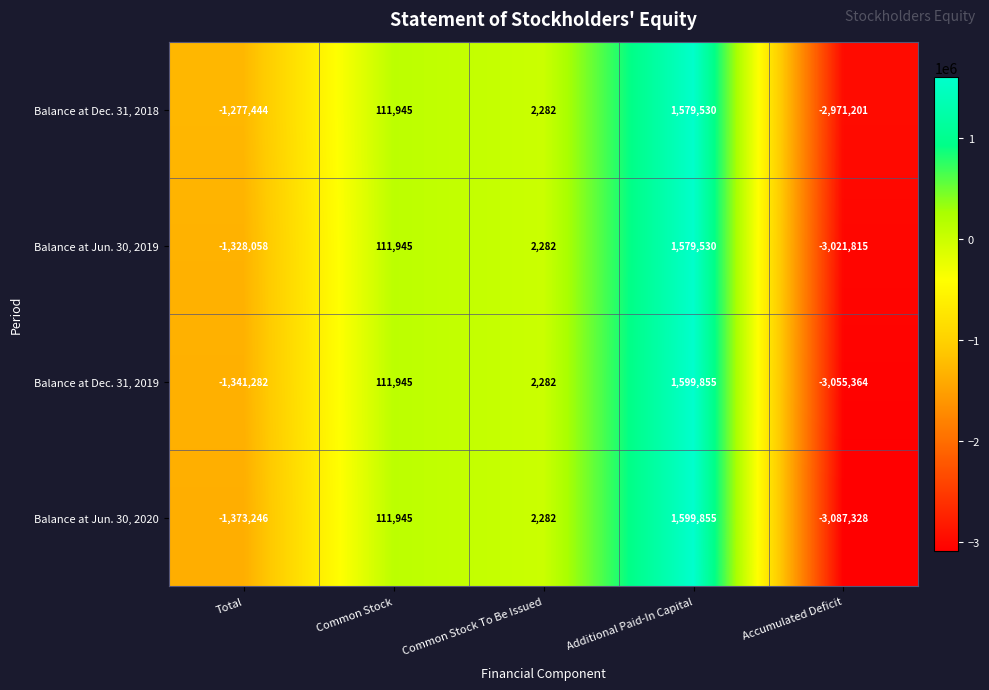

Is the value of Balance at Jun. 30, 2019 at Total greater than the value of Balance at Jun. 30, 2020 at Common Stock?

No